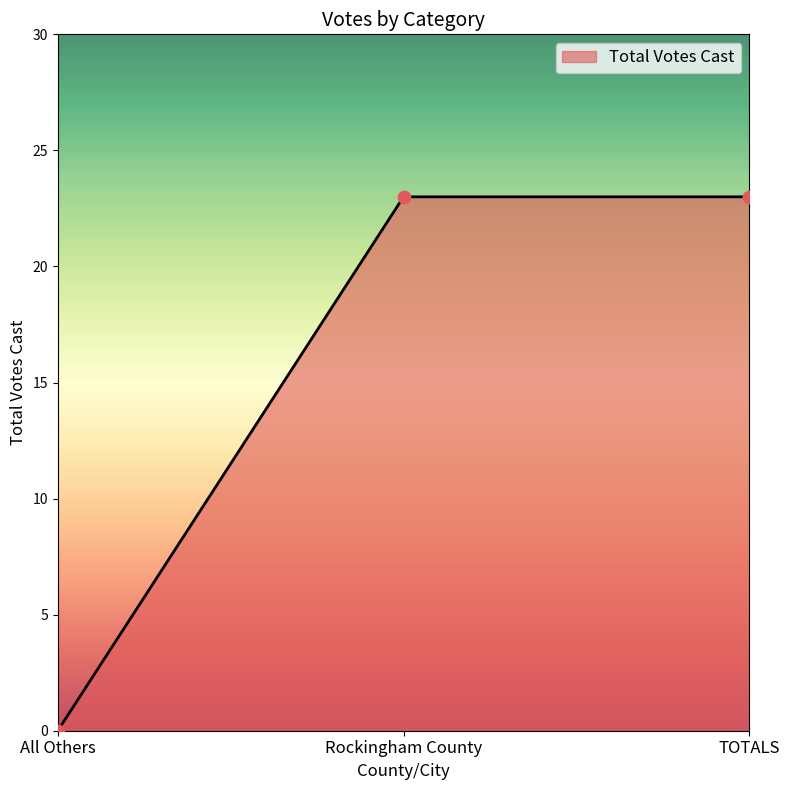

Approximately how many times larger is the value at TOTALS compared to Rockingham County?

1.0